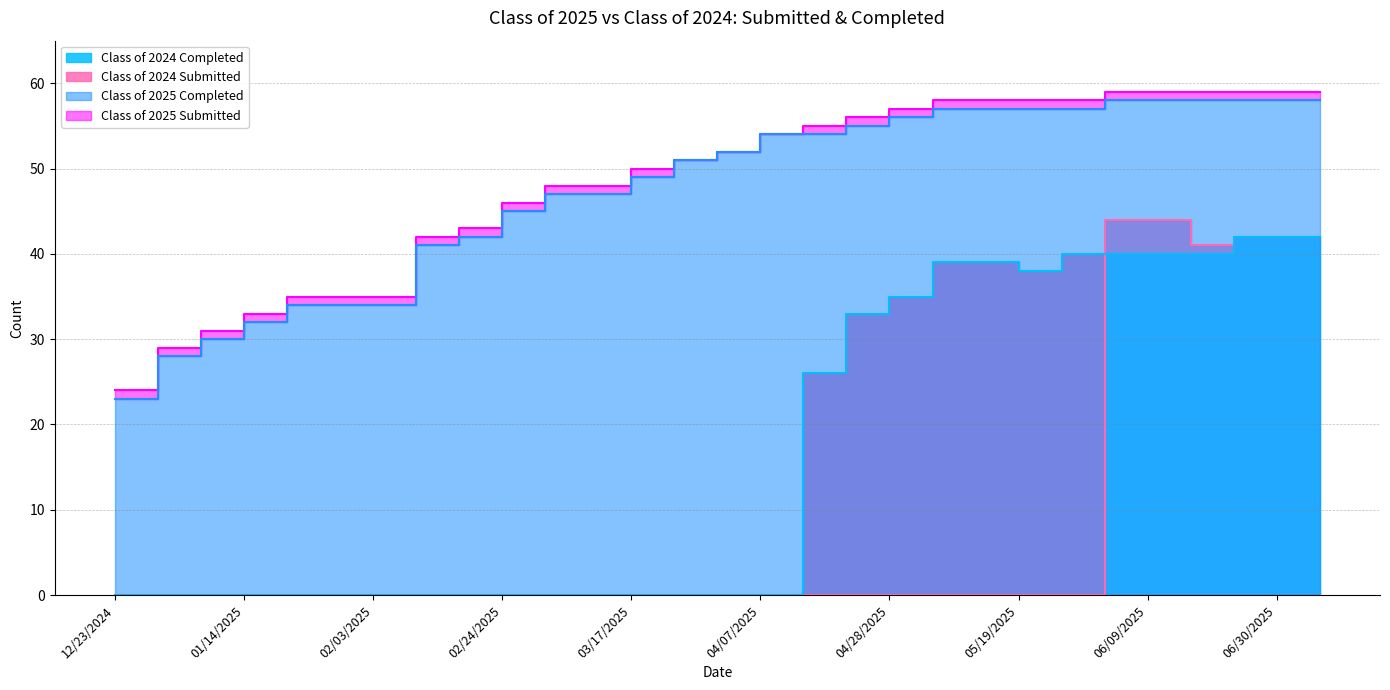

True or false: Class of 2025 Completed and Class of 2024 Submitted intersect in this chart.

False